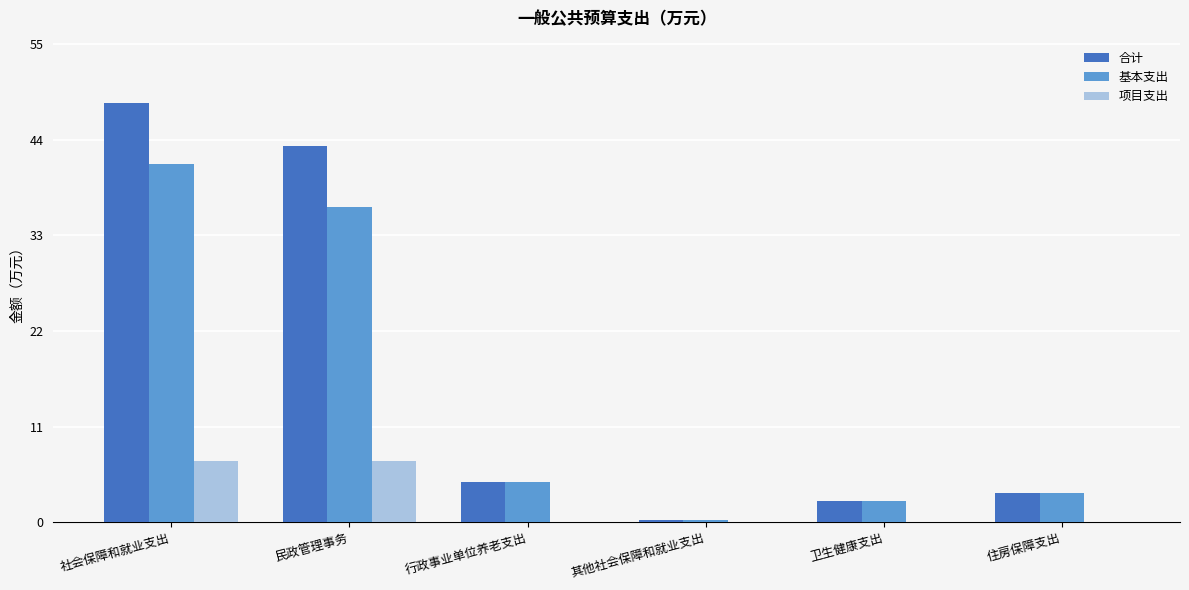

Reading right to left, transcribe all the data shown in this chart.

合计: 3.4	2.4	0.3	4.6	43.3	48.2
基本支出: 3.4	2.4	0.3	4.6	36.3	41.2
项目支出: 0.0	0.0	0.0	0.0	7.0	7.0